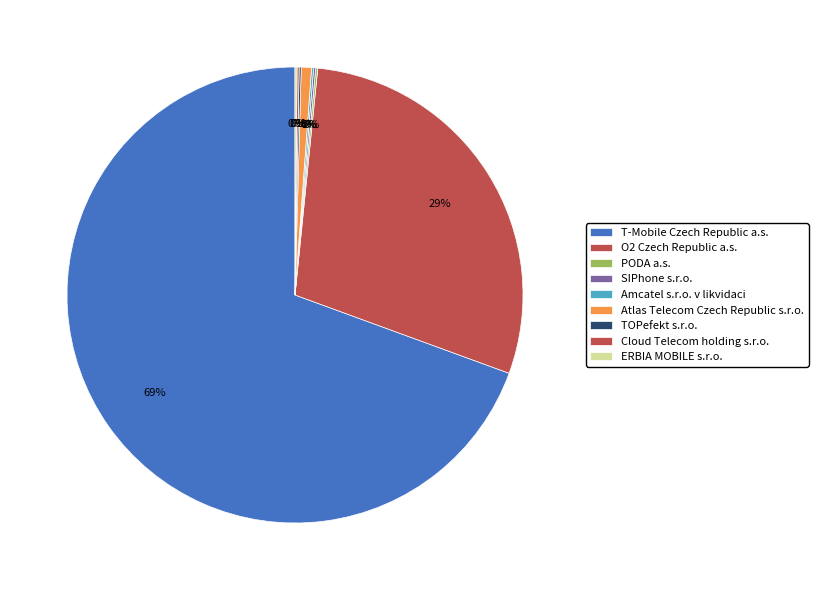

Count the number of slices in the pie.

9